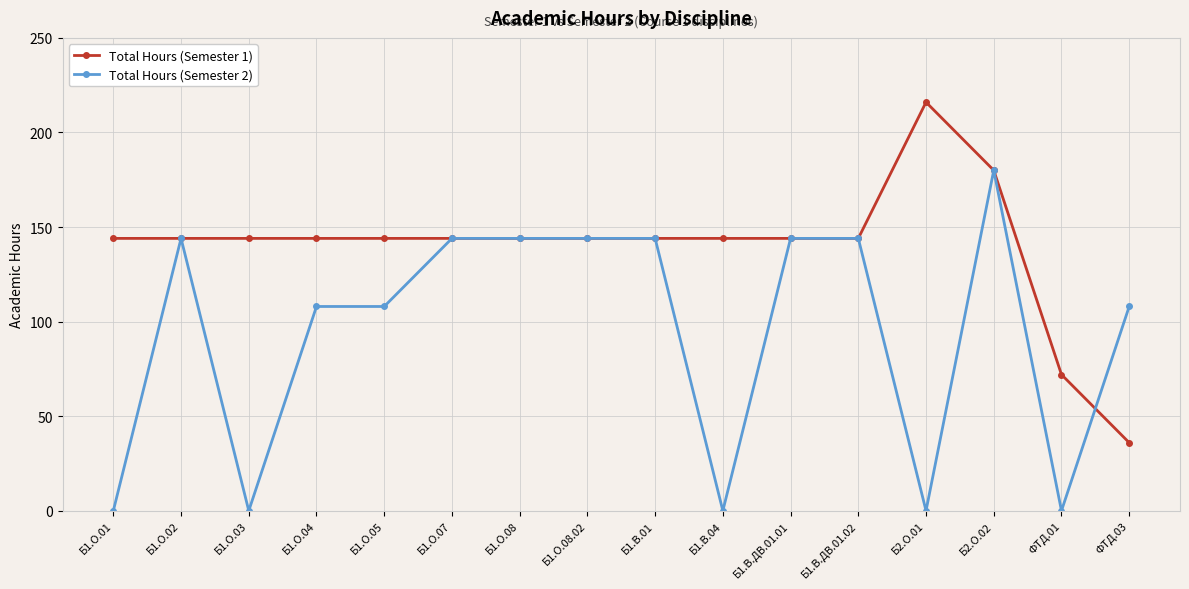

Is it true that Total Hours (Semester 1) equals 144 at Б1.О.08?

True